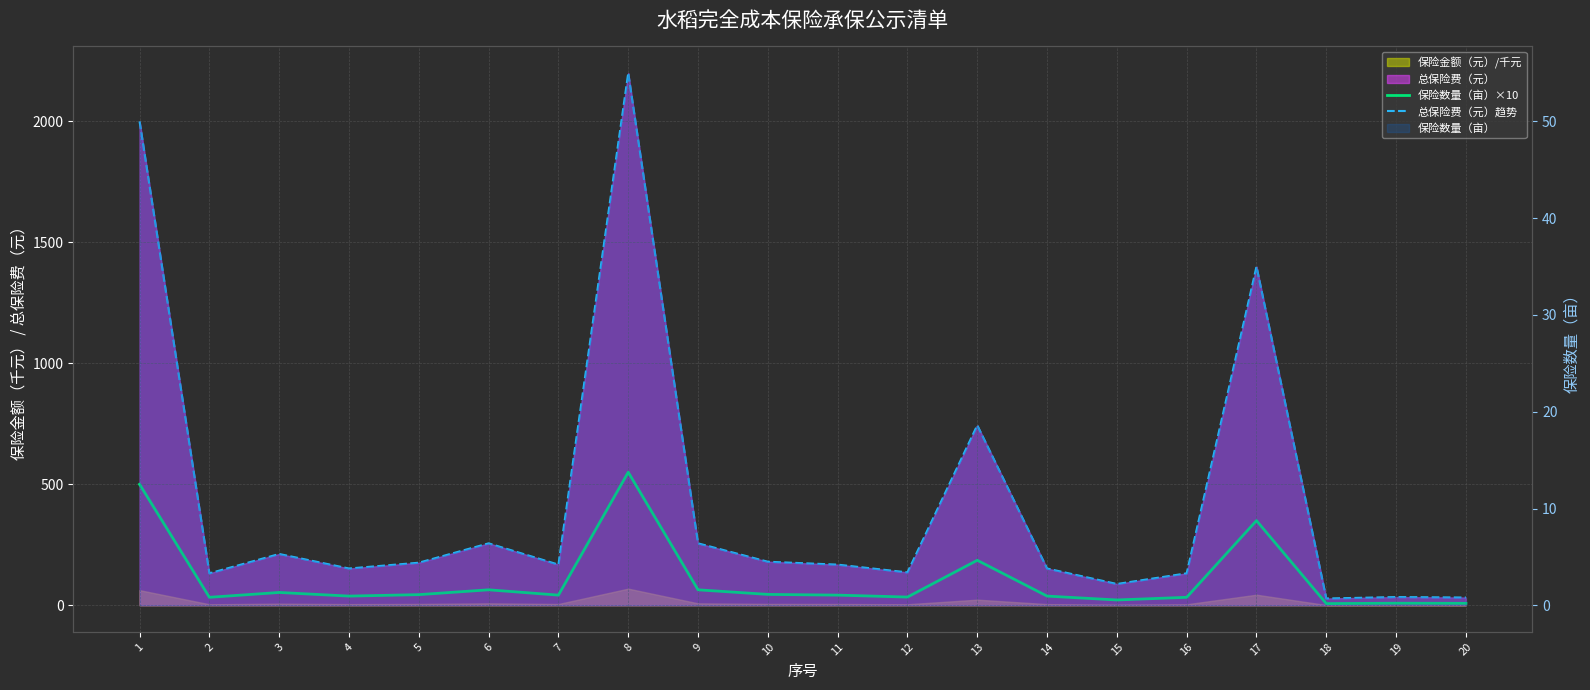

In 总保险费（元）趋势, how many points are higher than both neighbors (excluding endpoints)?

6